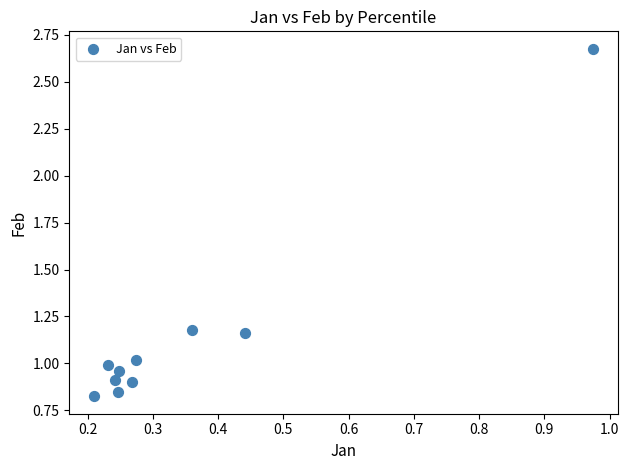

What is the range of Y values (max minus min)?

1.9